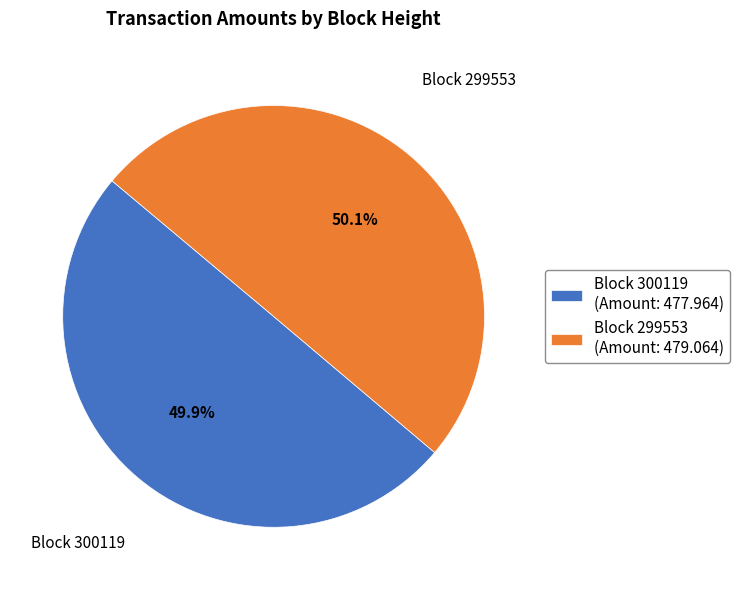

Approximately how many times larger is the value at Block 300119 (Amount: 477.964) compared to Block 299553 (Amount: 479.064)?

1.0